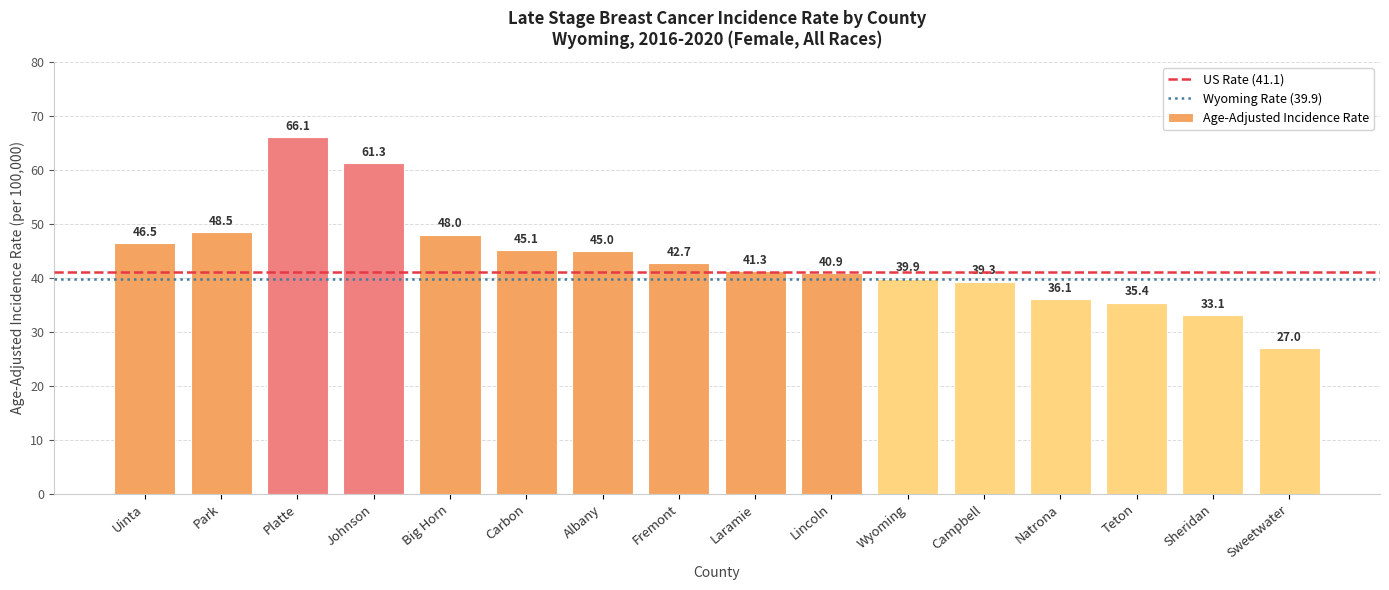

What is the value of the 15th bar from the left?

33.1